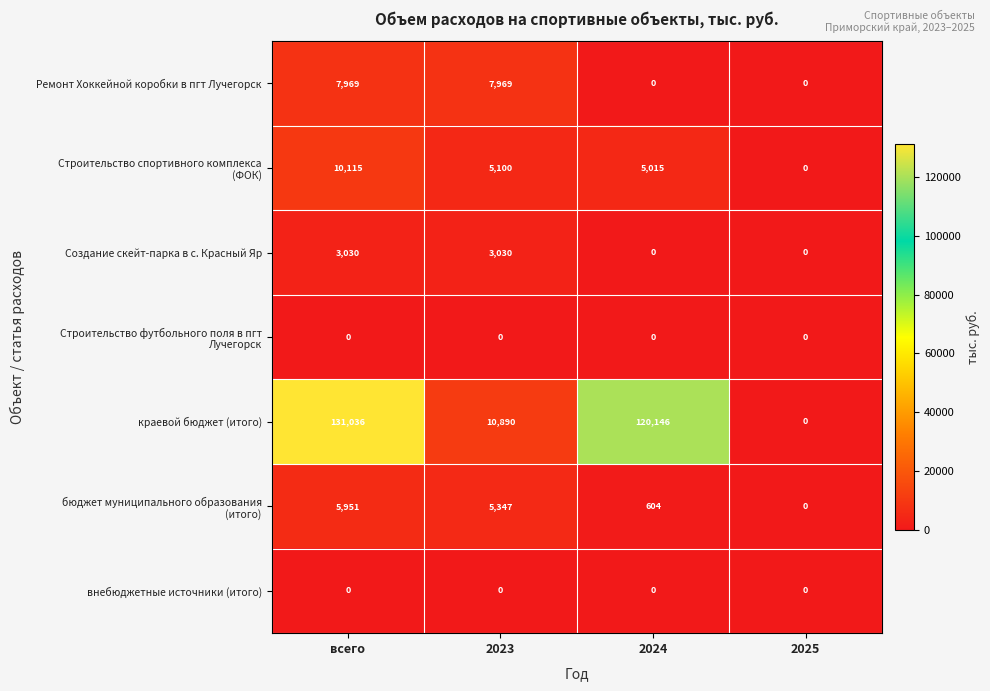

True or false: краевой бюджет (итого) has a value of 177627 at всего.

False